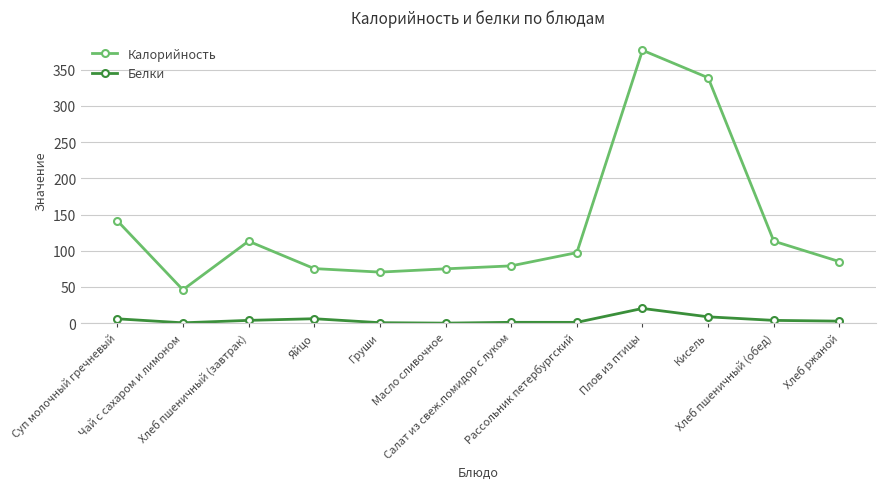

How many data points in Белки are less than 3?

6